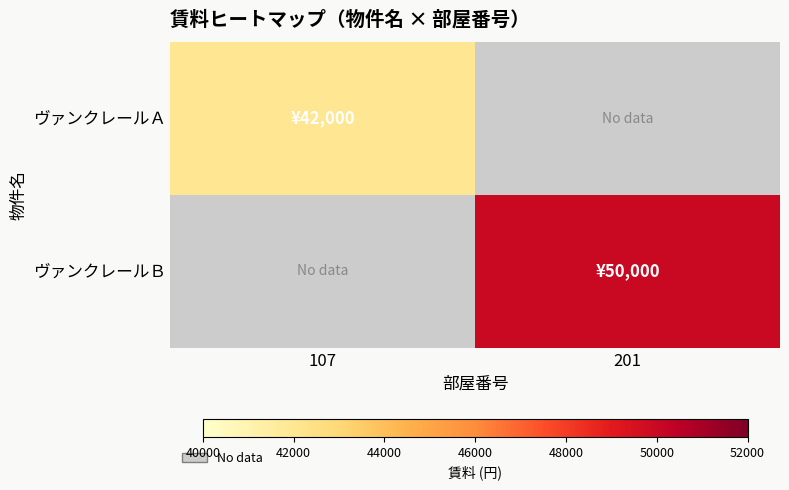

Which category has the lowest value across all series?

107